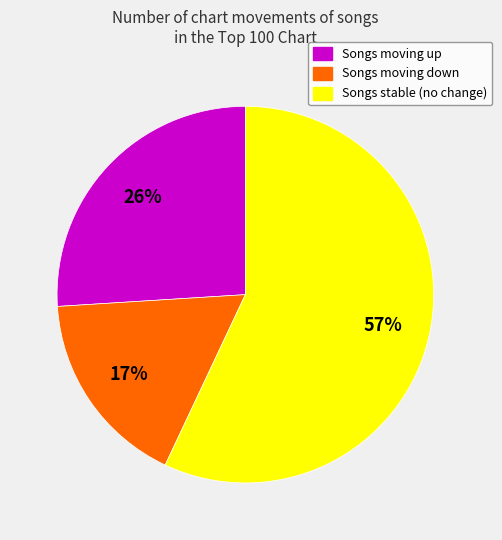

Is there any slice that represents more than half of the pie?

Yes